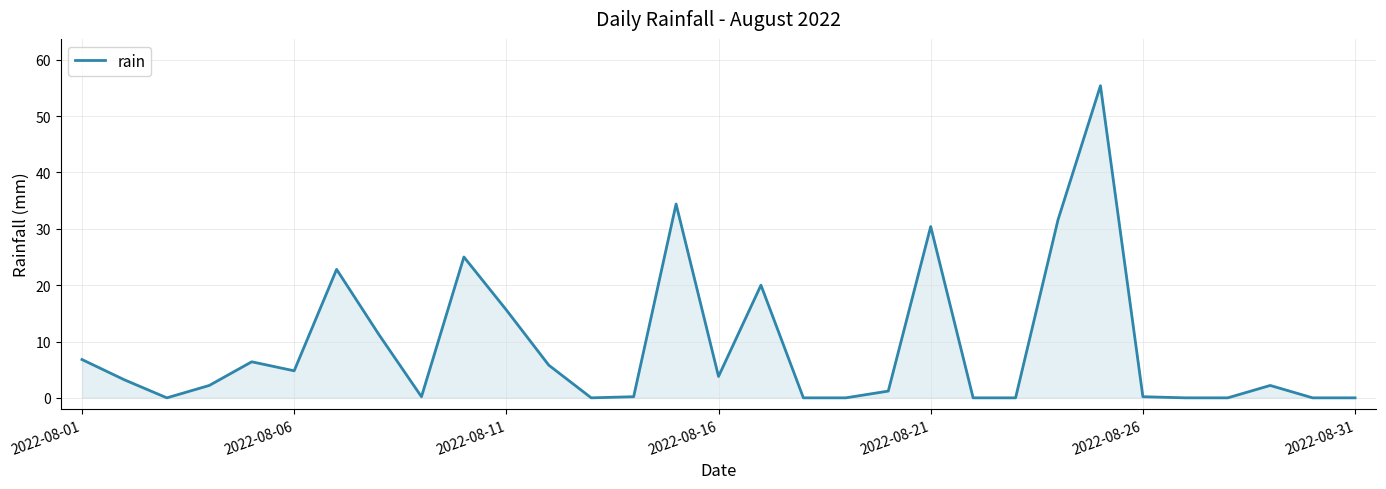

What is the greatest value displayed?

55.4